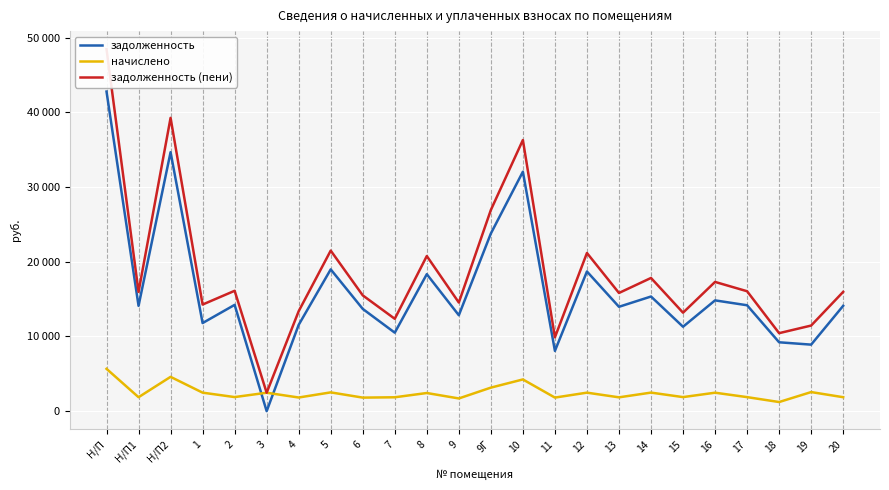

Reading left to right, extract all data points from this chart.

задолженность: Н/П=42782.9	Н/П1=14098.3	Н/П2=34668.0	1=11793.6	2=14226.7	3=0.0	4=11556.2	5=18977.5	6=13687.4	7=10505.5	8=18335.5	9=12840.0	9Г=23779.7	10=32048.6	11=8068.4	12=18695.0	13=13969.9	14=15346.4	15=11299.8	16=14829.2	17=14175.4	18=9219.1	19=8904.2	20=14098.3
начислено: Н/П=5667.7	Н/П1=1867.7	Н/П2=4592.7	1=2476.7	2=1884.7	3=2466.5	4=1826.9	5=2514.1	6=1813.3	7=1857.5	8=2429.0	9=1701.0	9Г=3150.2	10=4245.7	11=1816.7	12=2476.7	13=1850.7	14=2483.5	15=1881.3	16=2469.8	17=1877.9	18=1221.3	19=2554.9	20=1867.7
задолженность (пени): Н/П=48450.6	Н/П1=15966.0	Н/П2=39260.7	1=14270.3	2=16111.4	3=2466.5	4=13383.1	5=21491.6	6=15500.7	7=12363.0	8=20764.6	9=14541.0	9Г=26929.9	10=36294.4	11=9885.0	12=21171.7	13=15820.6	14=17829.9	15=13181.1	16=17299.1	17=16053.2	18=10440.4	19=11459.1	20=15966.0